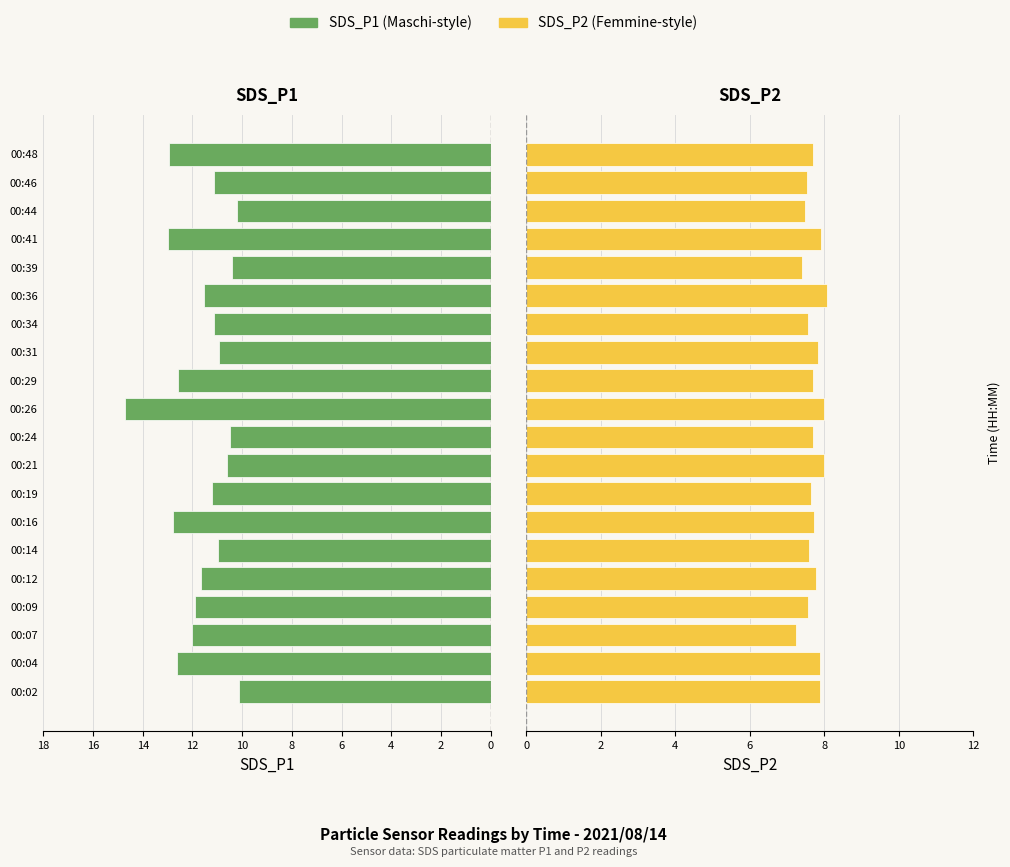

Is it true that SDS_P2 equals 3.8 at 00:29?

False